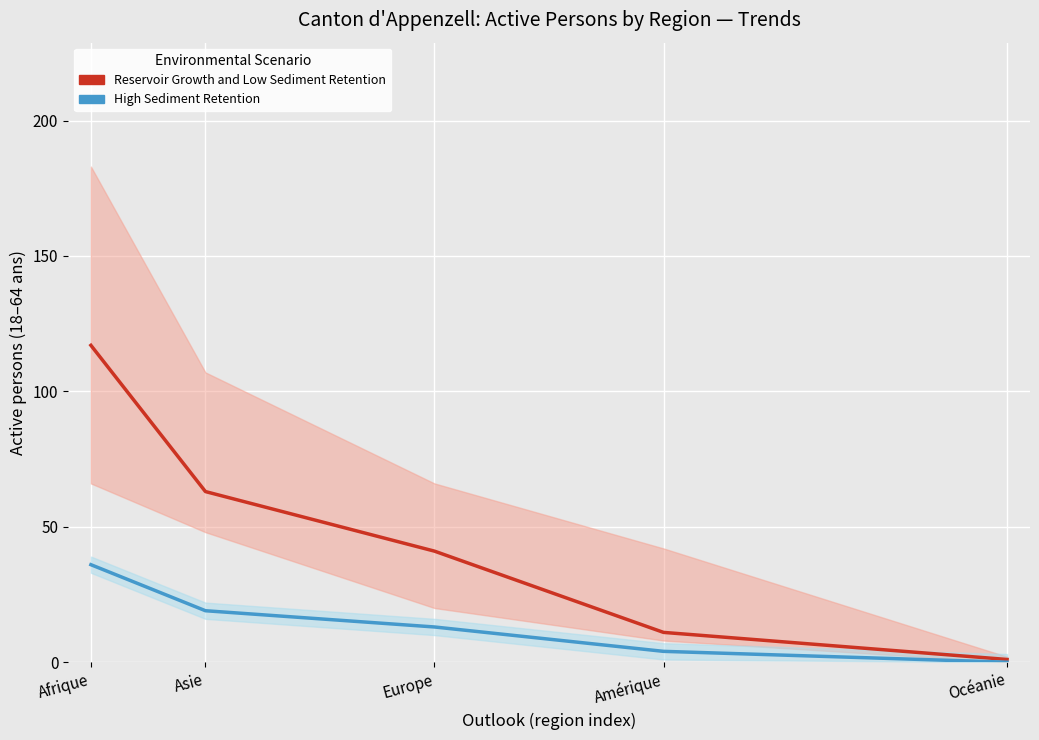

What is the difference between the maximum and minimum values in the High Sediment Retention series?

36